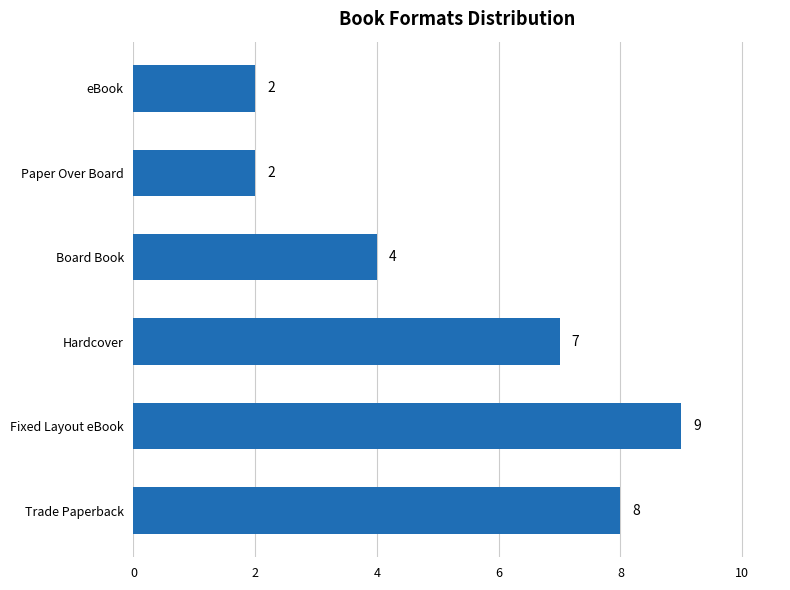

Does the chart contain any negative values?

No